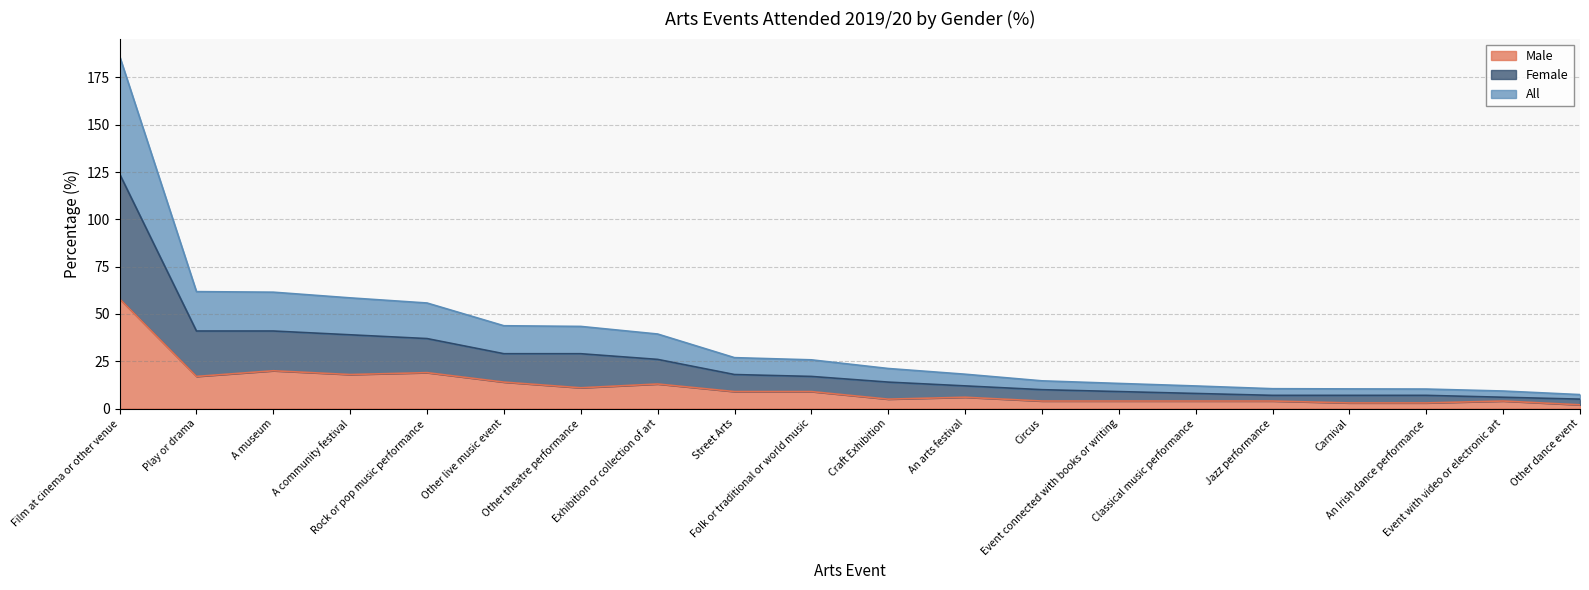

Does the chart display data point markers on the line(s)?

No